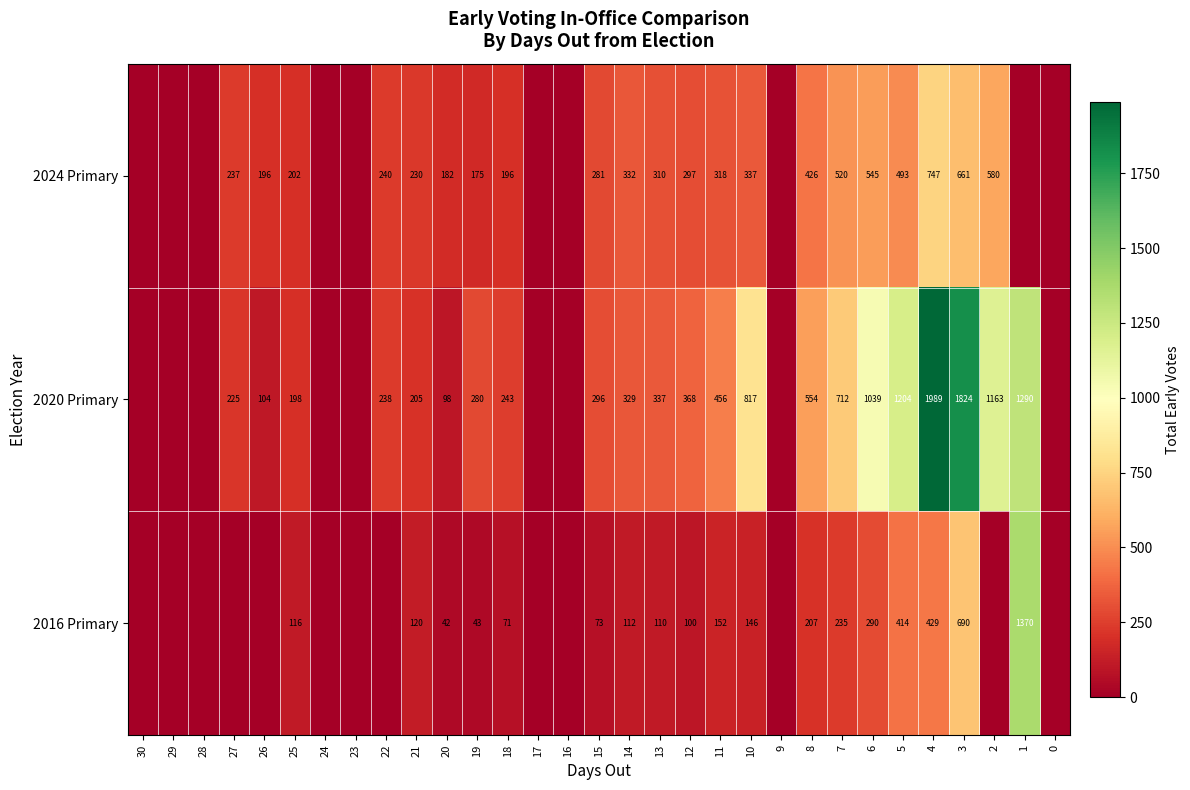

Is the value of 2024 Primary at 27 greater than the value of 2016 Primary at 11?

Yes